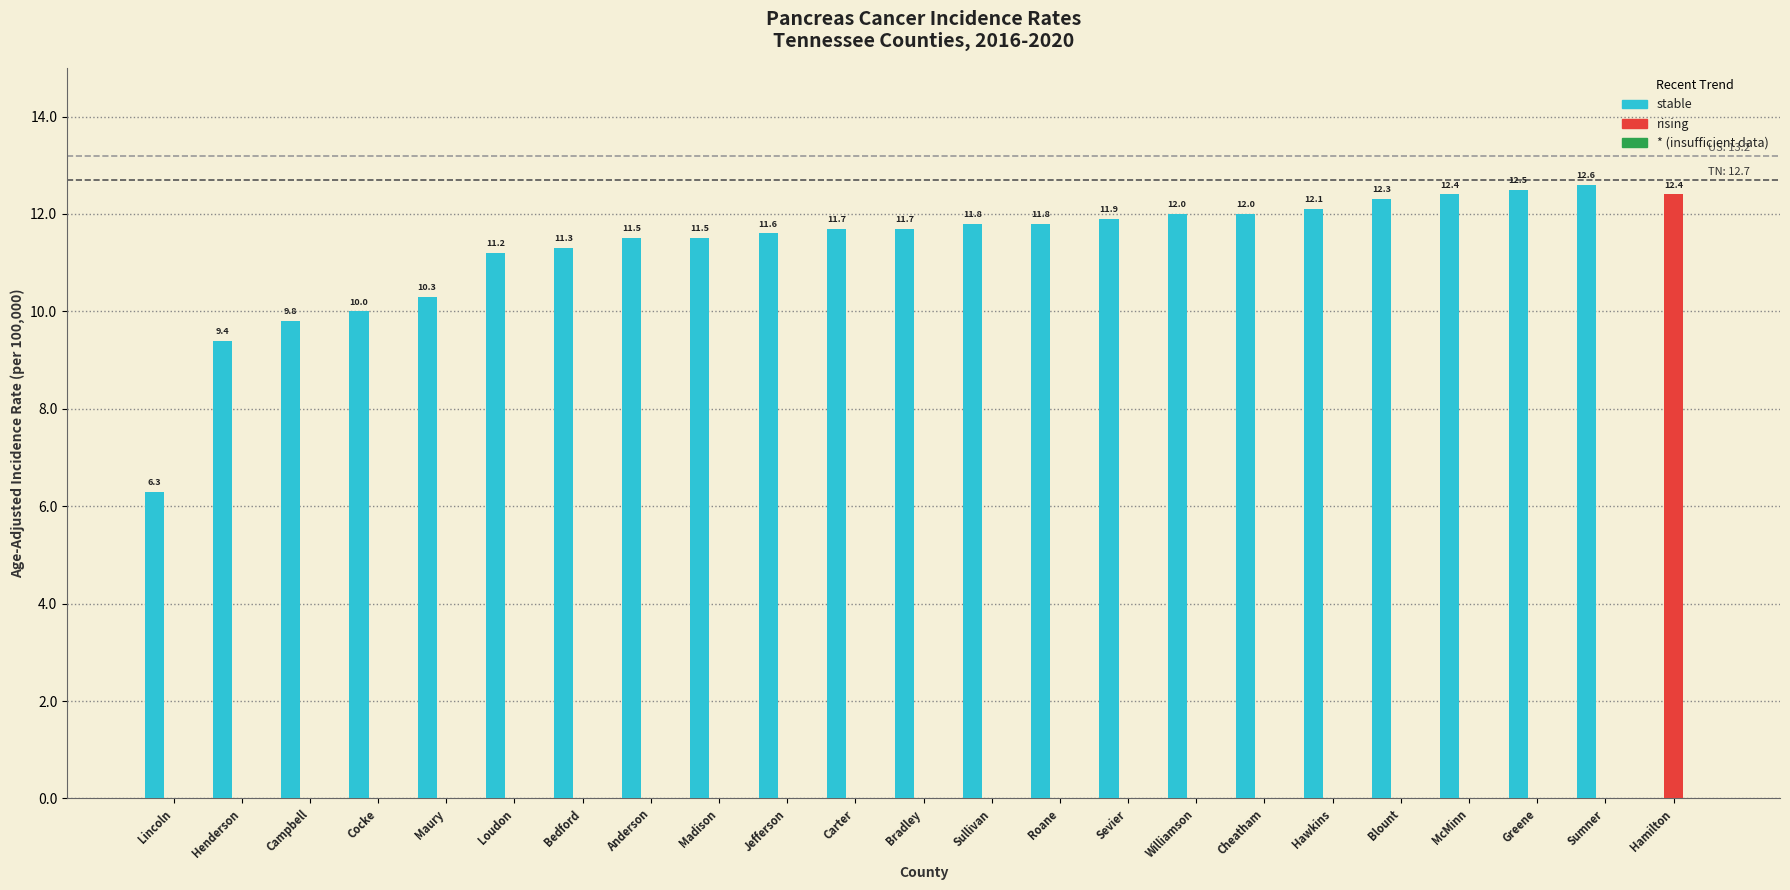

Which category has the highest value in the stable series?

Sumner